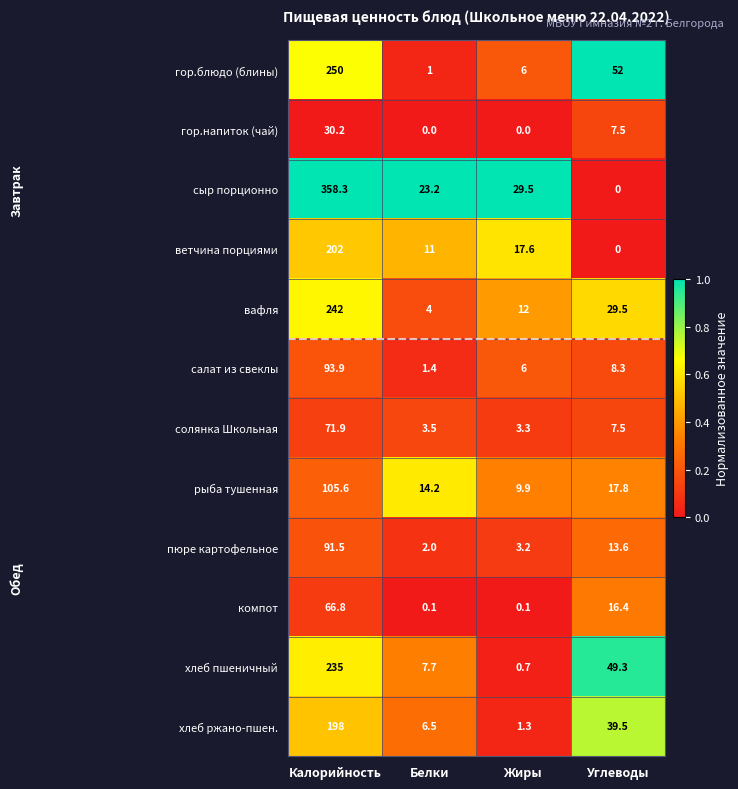

Rank the series by their maximum value, from highest to lowest.

сыр порционно, гор.блюдо (блины), вафля, хлеб пшеничный, ветчина порциями, хлеб ржано-пшен., рыба тушенная, салат из свеклы, пюре картофельное, солянка Школьная, компот, гор.напиток (чай)